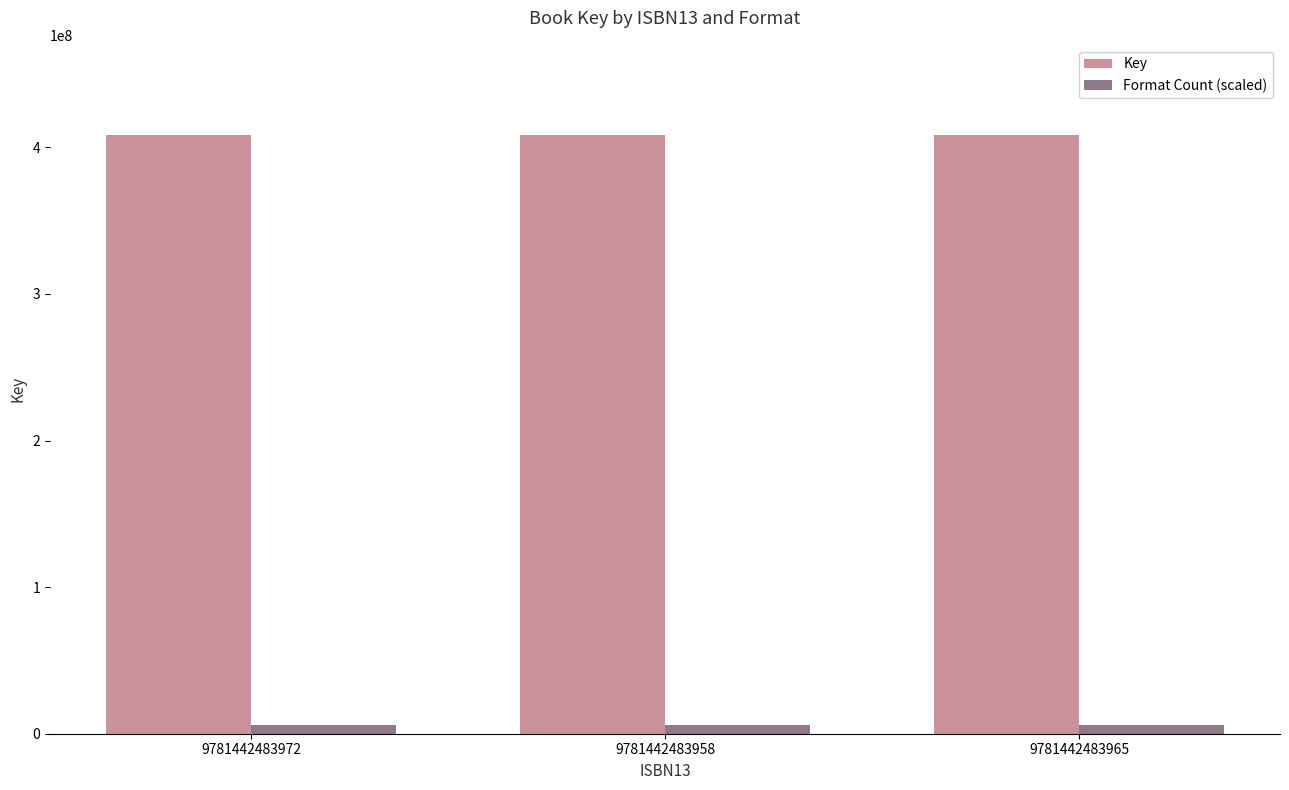

Reading right to left, extract all data points from this chart.

Key: 408591987.0	408591987.0	408591987.0
Format Count (scaled): 5720287.8	5720287.8	5720287.8